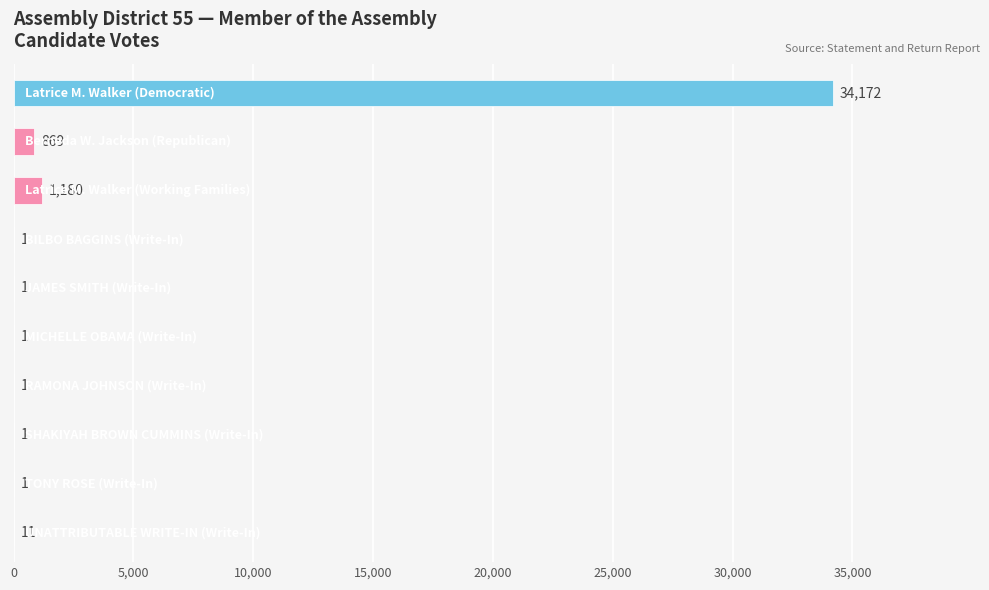

What is the sum of all values?

36238